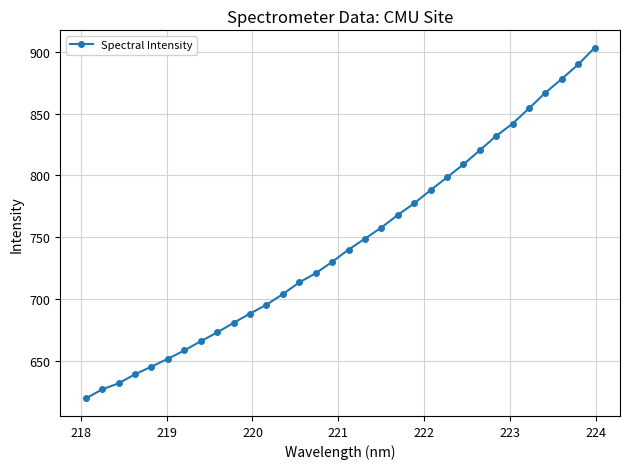

What is the greatest value displayed?

903.1